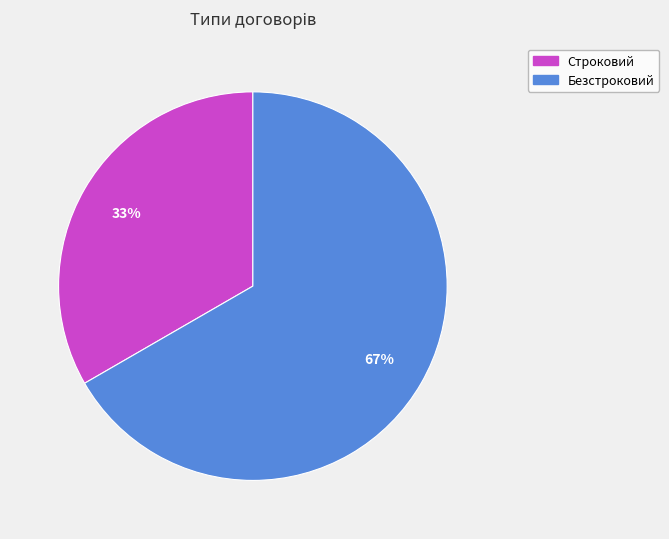

Which slice is the smallest?

Строковий